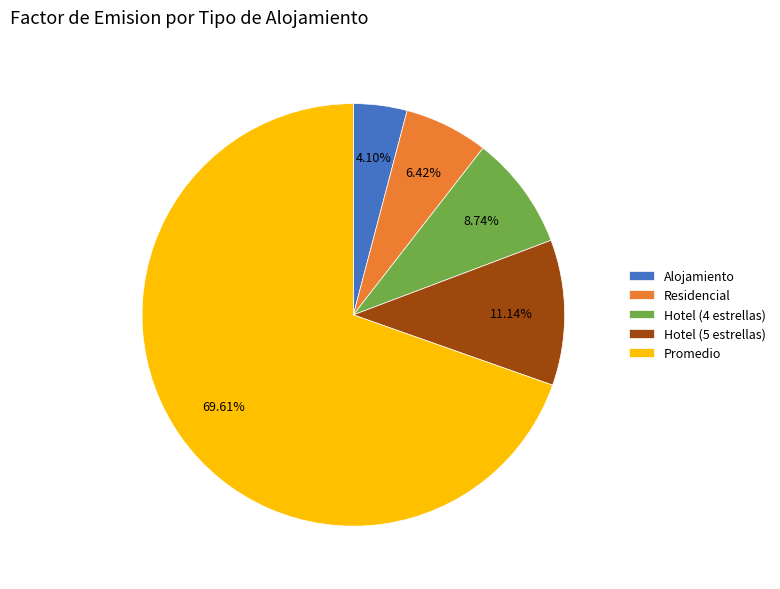

Which category has the smallest portion of the pie?

Alojamiento